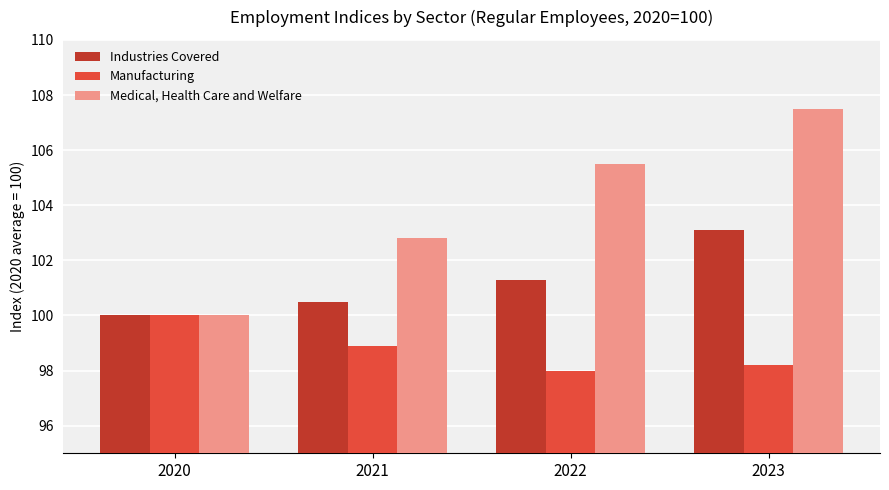

Where is Medical, Health Care and Welfare nearest to the value 103?

2021